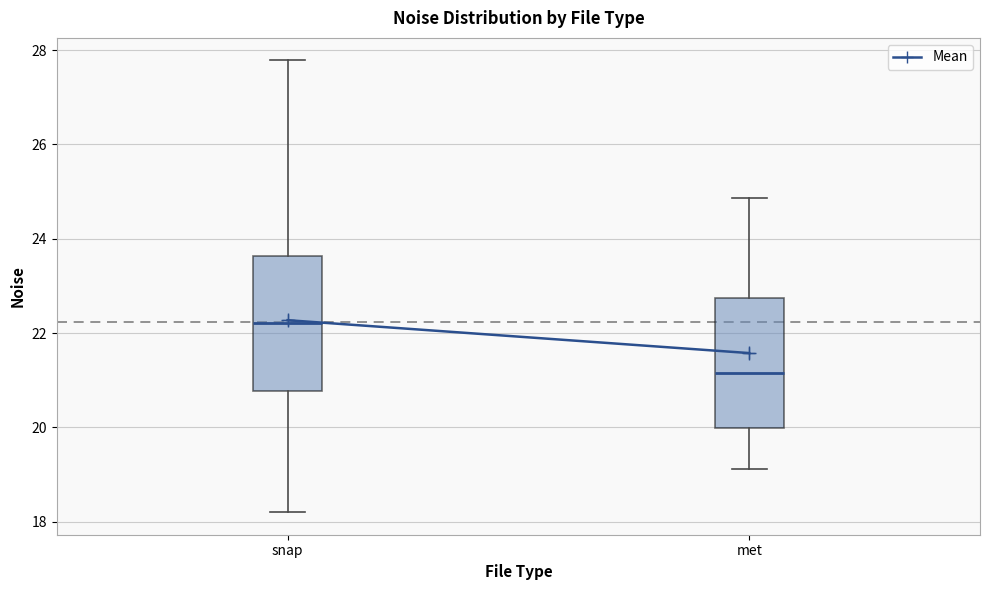

Reading left to right, transcribe this box plot: for each box, give where its median line is, the range the box spans, and where its two whiskers end, as read against the y-axis. The values are not printed on the chart, so give them approximately, as read against the axis.

snap: median 22.2, box 20.8 to 23.6, whiskers 18.2 to 27.8
met: median 21.2, box 20.0 to 22.8, whiskers 19.2 to 24.8